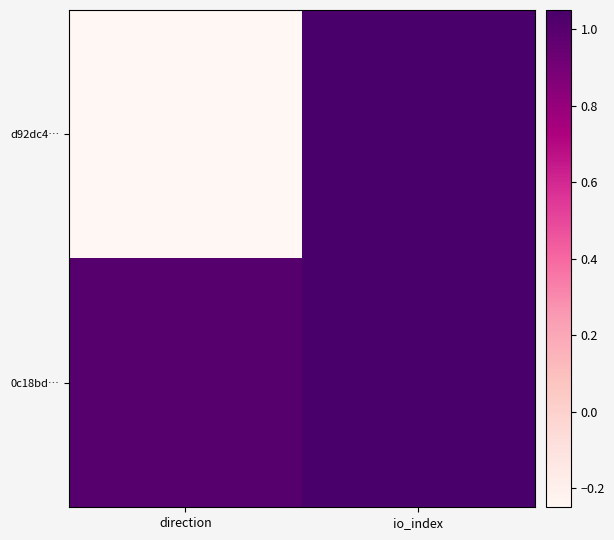

At direction, list the series in order from smallest to largest.

d92dc4…, 0c18bd…